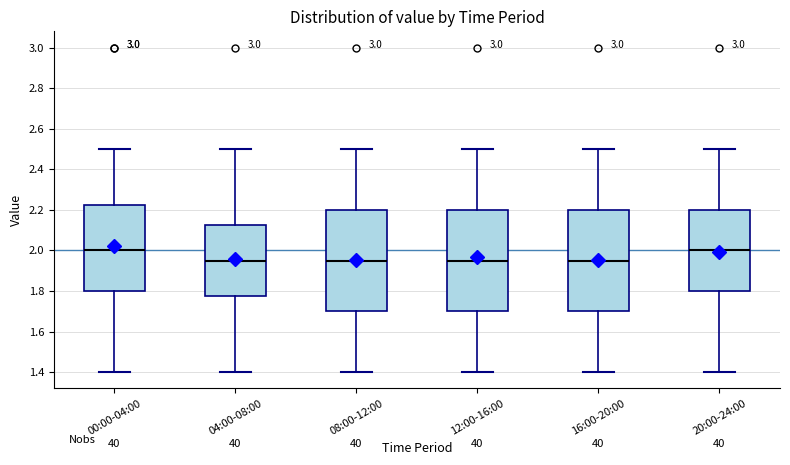

Reading left to right, transcribe this box plot: for each box, give where its median line is, the range the box spans, and where its two whiskers end, as read against the y-axis. The values are not printed on the chart, so give them approximately, as read against the axis.

00:00-04:00: median 2.00, box 1.80 to 2.22, whiskers 1.40 to 2.50
04:00-08:00: median 1.96, box 1.78 to 2.12, whiskers 1.40 to 2.50
08:00-12:00: median 1.96, box 1.70 to 2.20, whiskers 1.40 to 2.50
12:00-16:00: median 1.96, box 1.70 to 2.20, whiskers 1.40 to 2.50
16:00-20:00: median 1.96, box 1.70 to 2.20, whiskers 1.40 to 2.50
20:00-24:00: median 2.00, box 1.80 to 2.20, whiskers 1.40 to 2.50